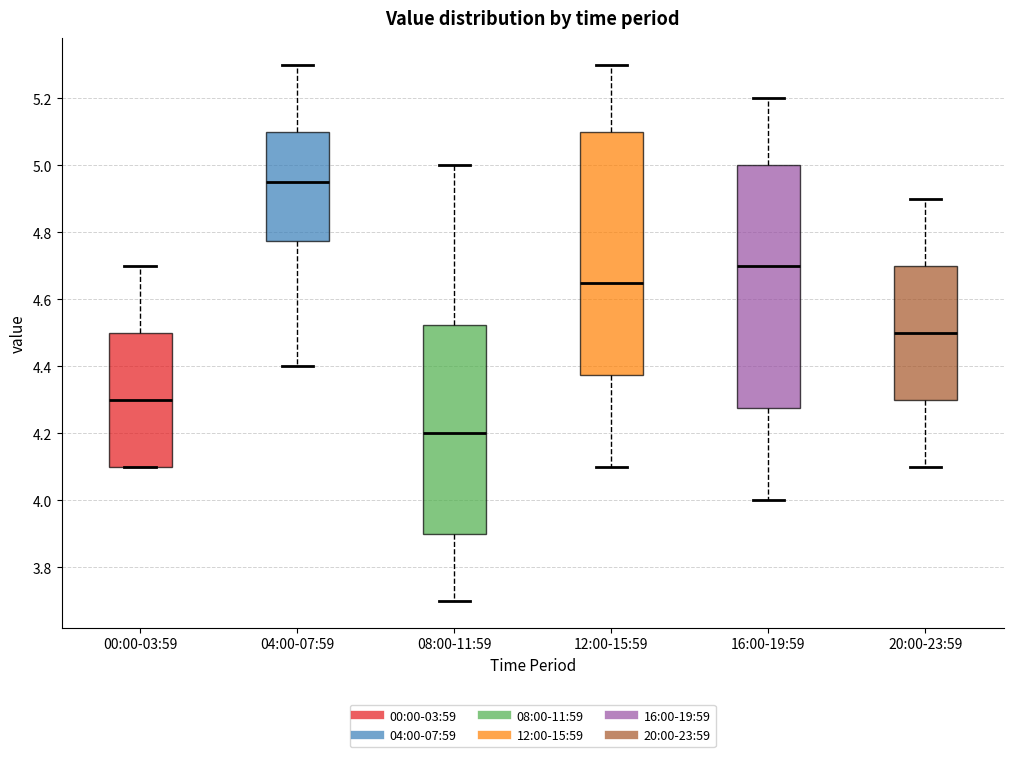

Reading left to right, read every box against the y-axis: the position of its median line, the range the box covers, and the ends of its whiskers. The values are not printed on the chart, so give them approximately, as read against the axis.

00:00-03:59: median 4.30, box 4.10 to 4.50, whiskers 4.10 to 4.70
04:00-07:59: median 4.96, box 4.78 to 5.10, whiskers 4.40 to 5.30
08:00-11:59: median 4.20, box 3.90 to 4.52, whiskers 3.70 to 5.00
12:00-15:59: median 4.66, box 4.38 to 5.10, whiskers 4.10 to 5.30
16:00-19:59: median 4.70, box 4.28 to 5.00, whiskers 4.00 to 5.20
20:00-23:59: median 4.50, box 4.30 to 4.70, whiskers 4.10 to 4.90